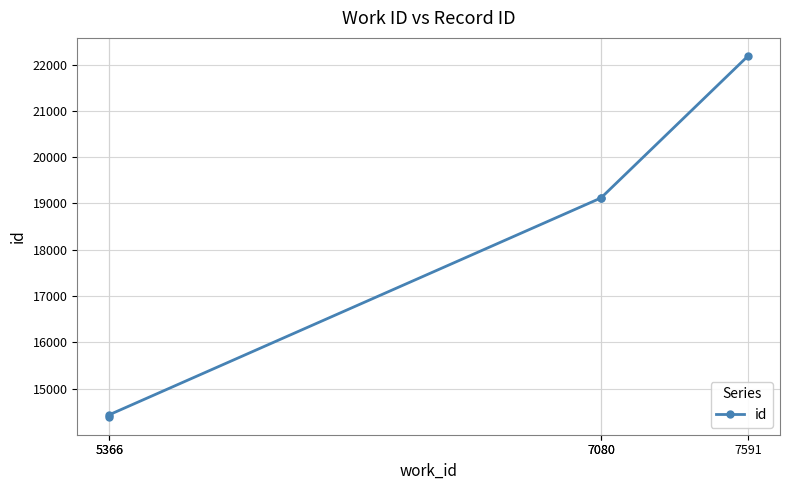

List the labels in order of value, smallest first.

5366, 5366, 7080, 7080, 7591